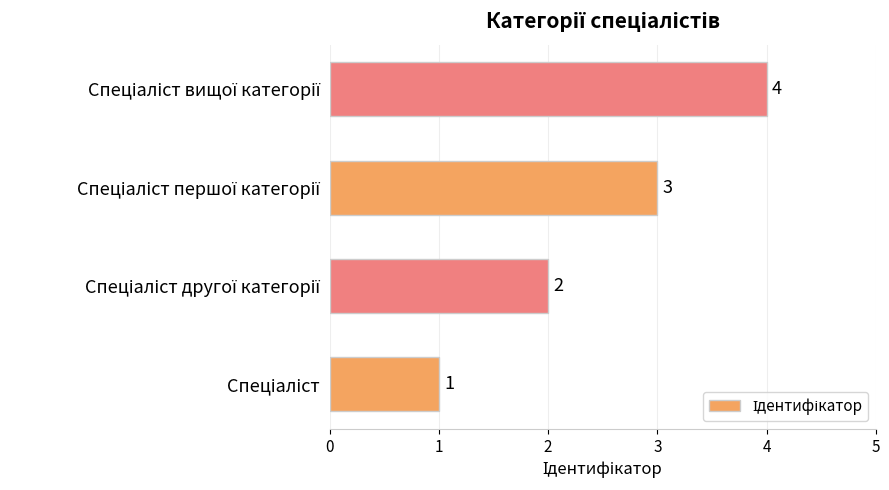

How many values are between 2 and 4?

3